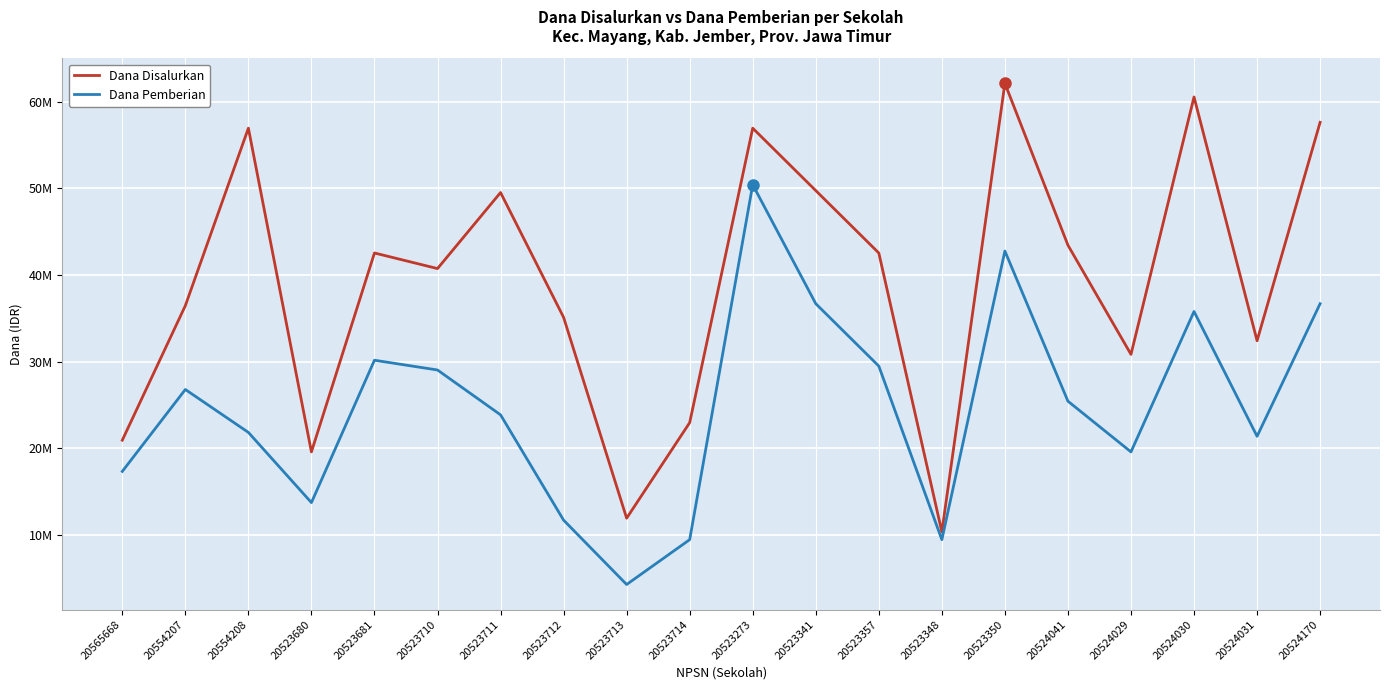

Reading left to right, list all the values displayed in this chart.

Dana Disalurkan: 20565668=20925000	20554207=36450000	20554208=56925000	20523680=19575000	20523681=42525000	20523710=40725000	20523711=49500000	20523712=35100000	20523713=11925000	20523714=22950000	20523273=56925000	20523341=49725000	20523357=42525000	20523348=10350000	20523350=62100000	20524041=43425000	20524029=30825000	20524030=60525000	20524031=32400000	20524170=57600000
Dana Pemberian: 20565668=17325000	20554207=26775000	20554208=21825000	20523680=13725000	20523681=30150000	20523710=29025000	20523711=23850000	20523712=11700000	20523713=4275000	20523714=9450000	20523273=50400000	20523341=36675000	20523357=29475000	20523348=9450000	20523350=42750000	20524041=25425000	20524029=19575000	20524030=35775000	20524031=21375000	20524170=36675000